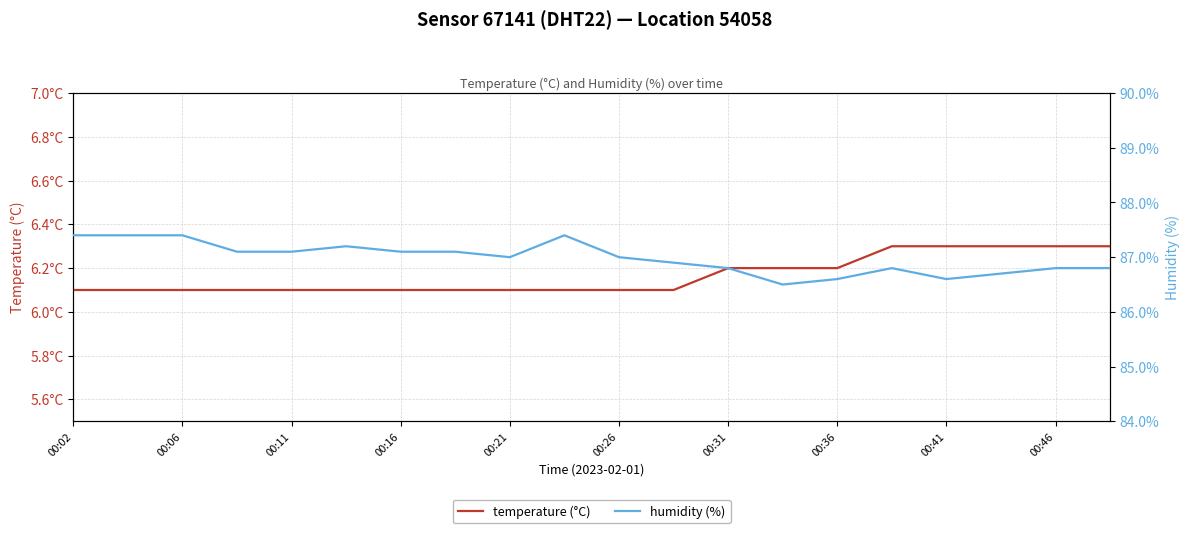

True or false: temperature (°C) has a value of 3.3 at 00:16.

False